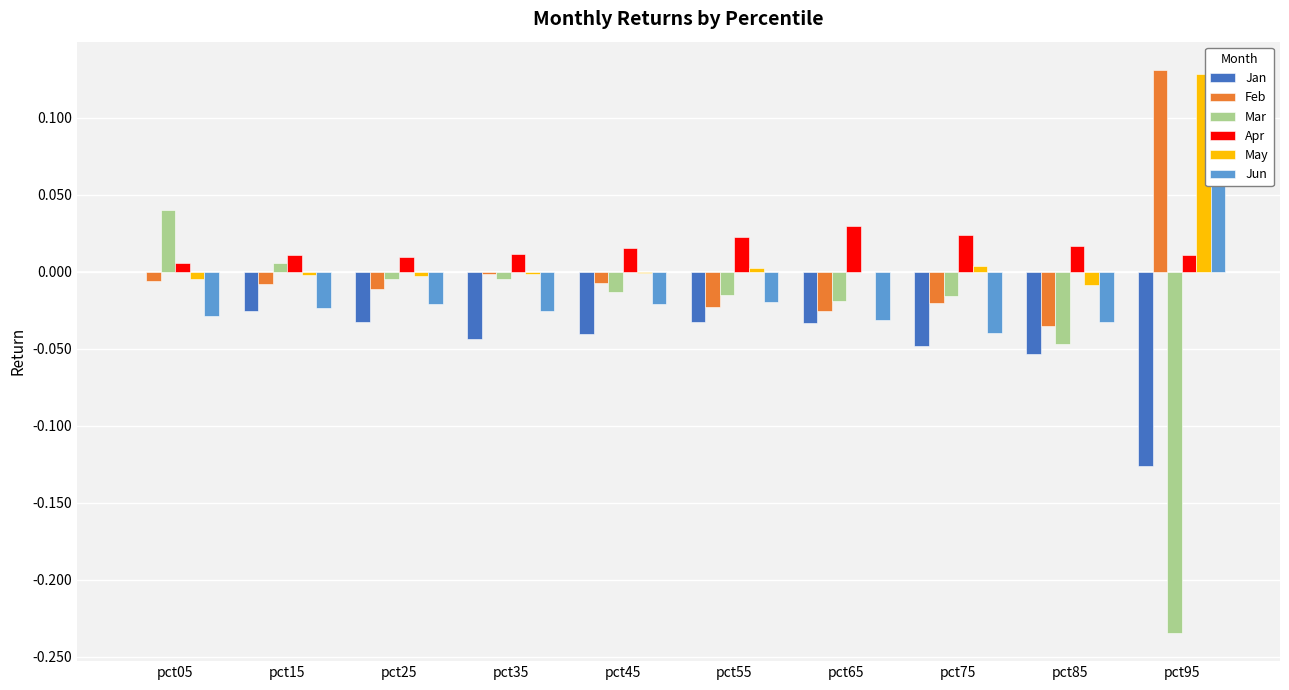

At which category does the chart reach its peak across all series?

pct95